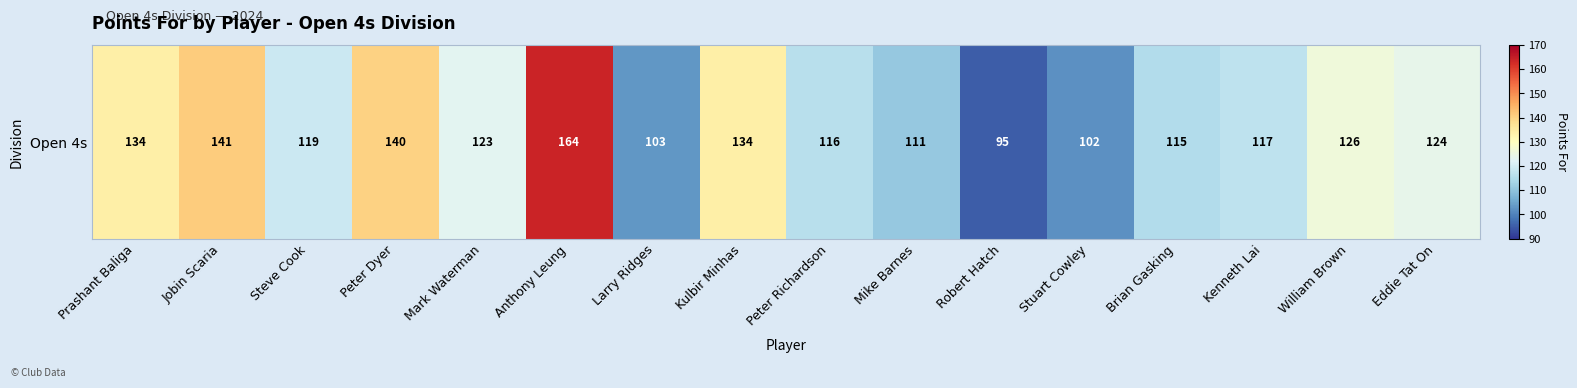

Reading right to left, extract all data points from this chart.

Eddie Tat On=124	William Brown=126	Kenneth Lai=117	Brian Gasking=115	Stuart Cowley=102	Robert Hatch=95	Mike Barnes=111	Peter Richardson=116	Kulbir Minhas=134	Larry Ridges=103	Anthony Leung=164	Mark Waterman=123	Peter Dyer=140	Steve Cook=119	Jobin Scaria=141	Prashant Baliga=134